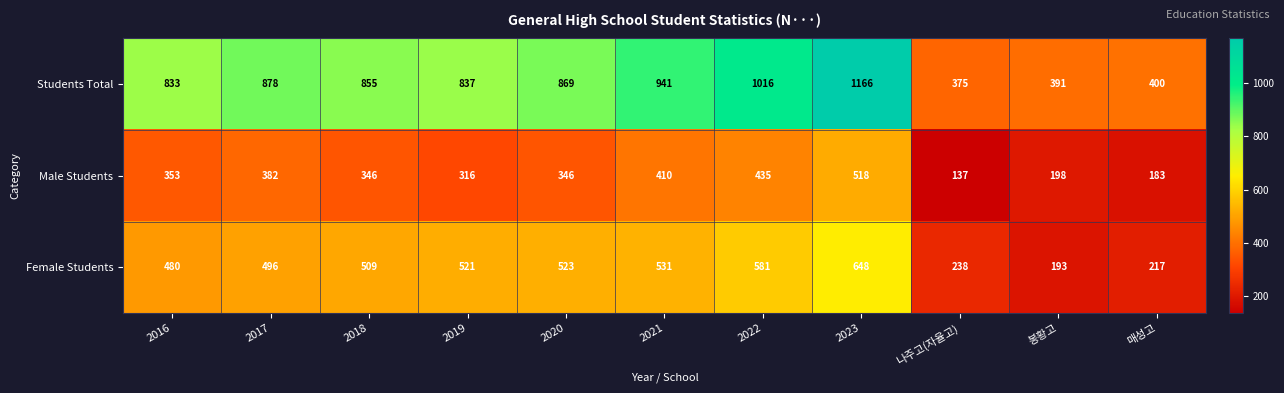

What is the difference between the Female Students values at 2016 and 2022?

101